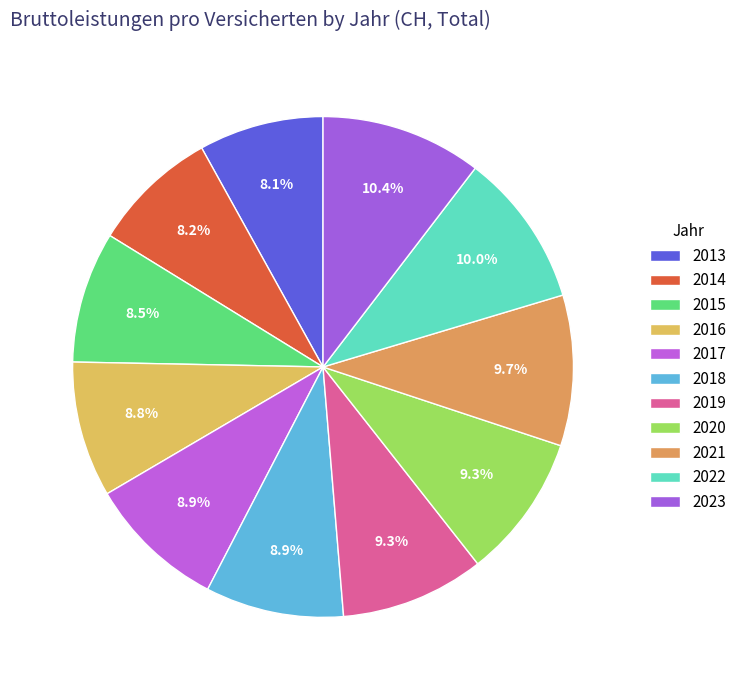

Count the number of slices in the pie.

11